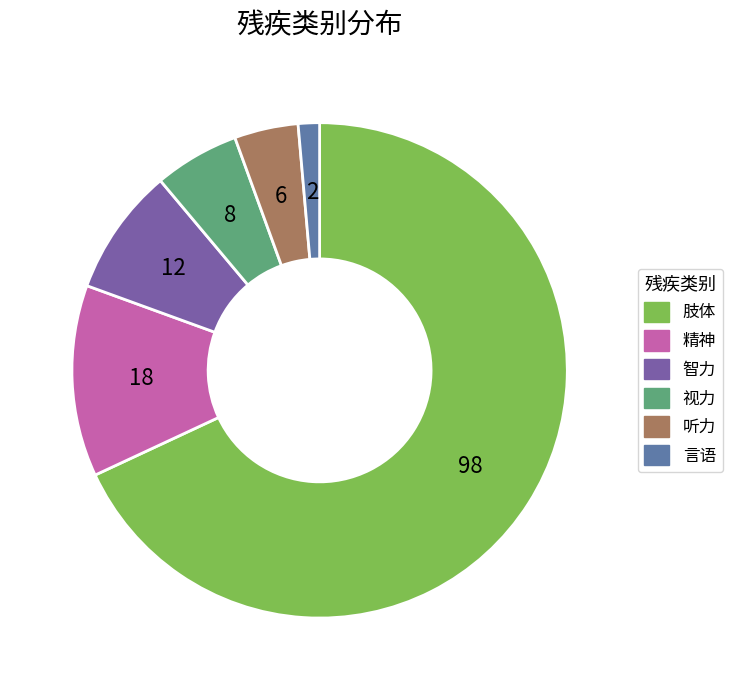

How many slices are in this pie chart?

6